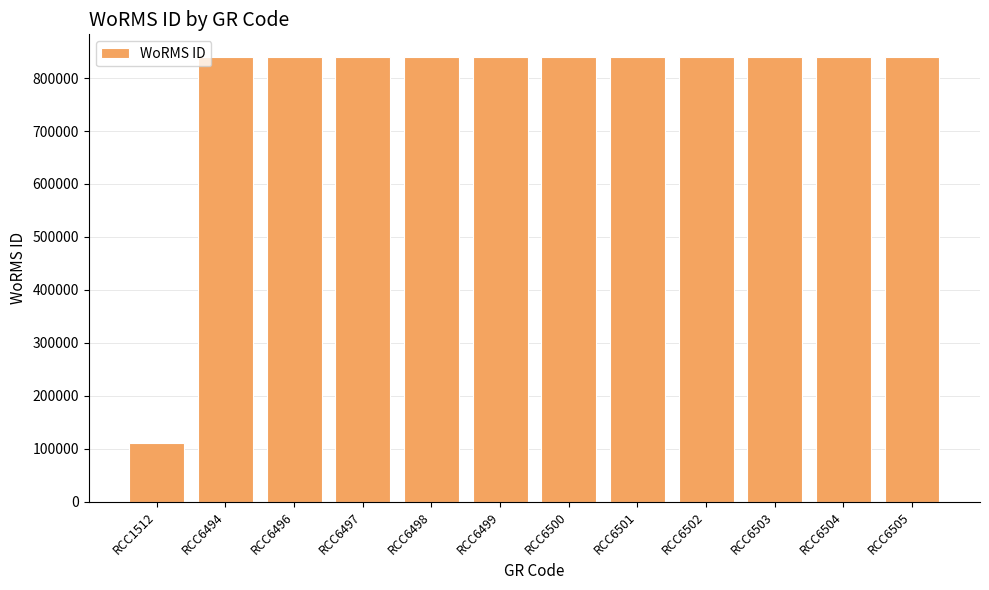

How many series are shown in this chart?

1